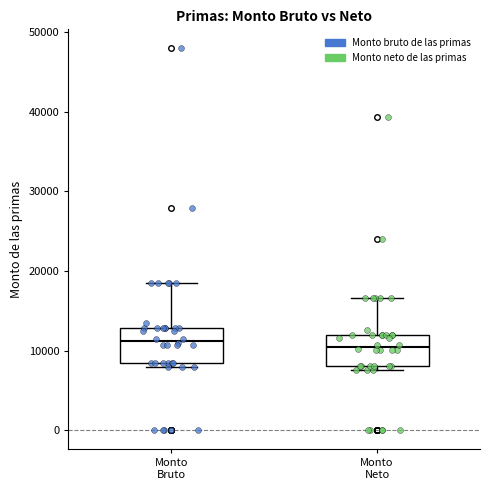

Where is the upper edge of the box for Monto Neto on the y-axis? The values are not printed on the chart, so give them approximately, as read against the axis.

12000